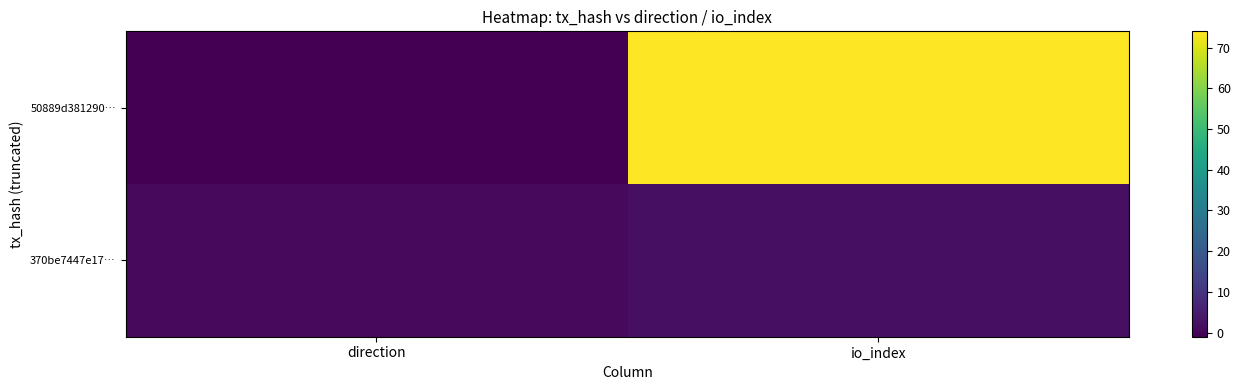

Between direction and io_index, which series saw the biggest shift?

50889d381290…